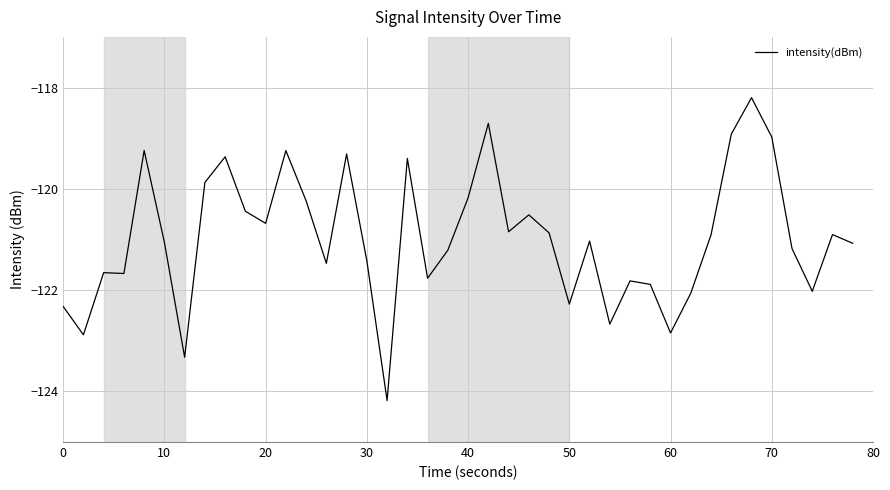

What is the difference between the maximum and minimum values?

6.0